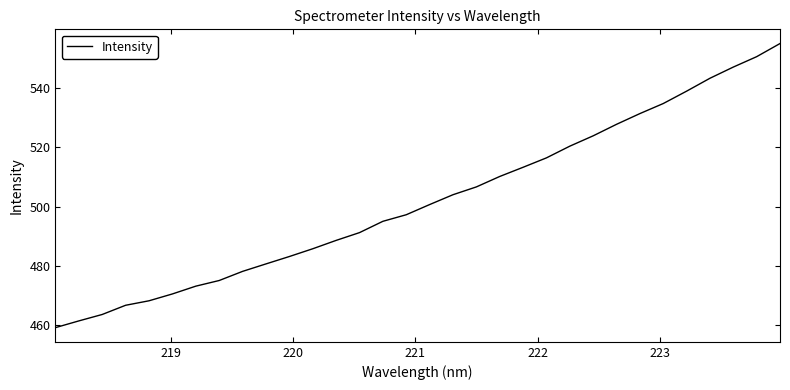

Reading right to left, transcribe all the data shown in this chart.

554.9	550.4	546.9	543.2	538.8	534.7	531.3	527.7	523.8	520.3	516.4	513.2	510.1	506.6	504.0	500.7	497.2	495.0	491.2	488.6	485.8	483.2	480.7	478.2	475.1	473.2	470.6	468.3	466.8	463.7	461.5	459.2